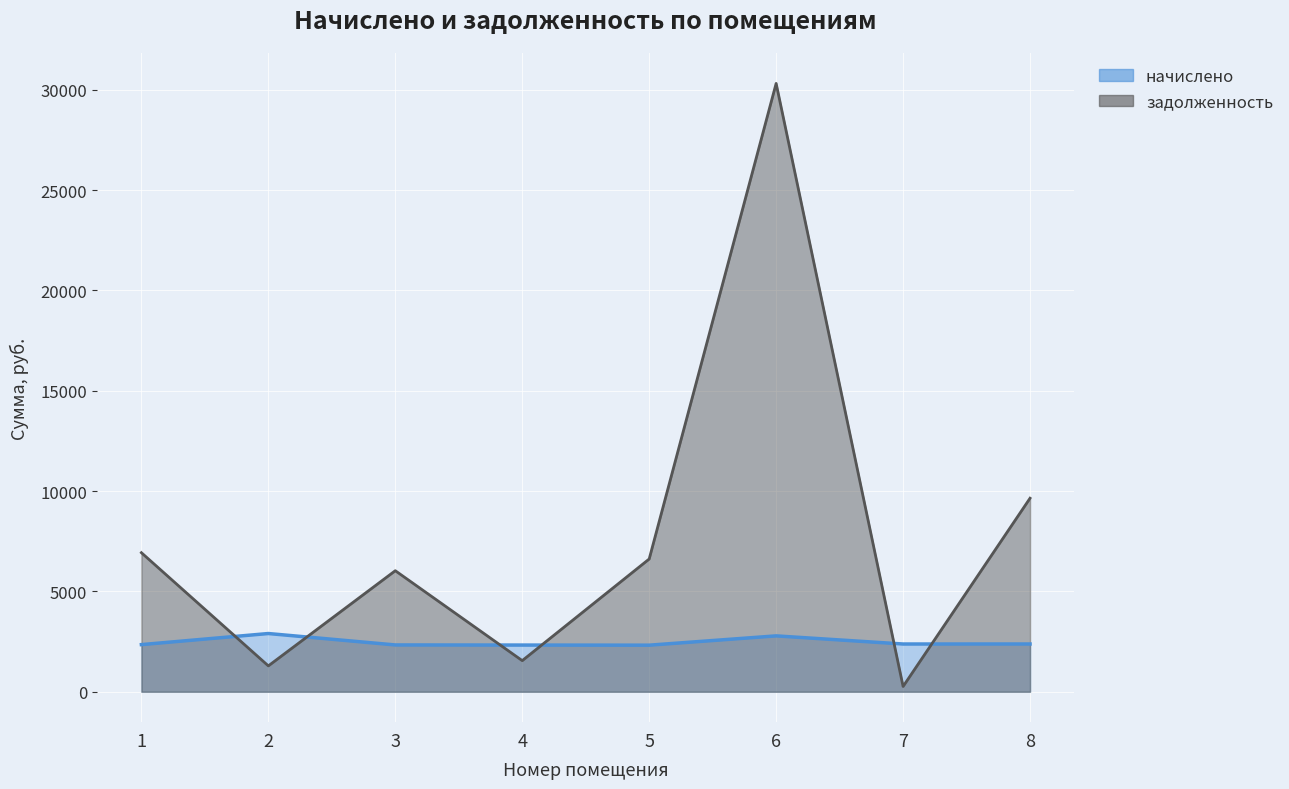

The задолженность series shows 6930.3 at 1. True or false?

True